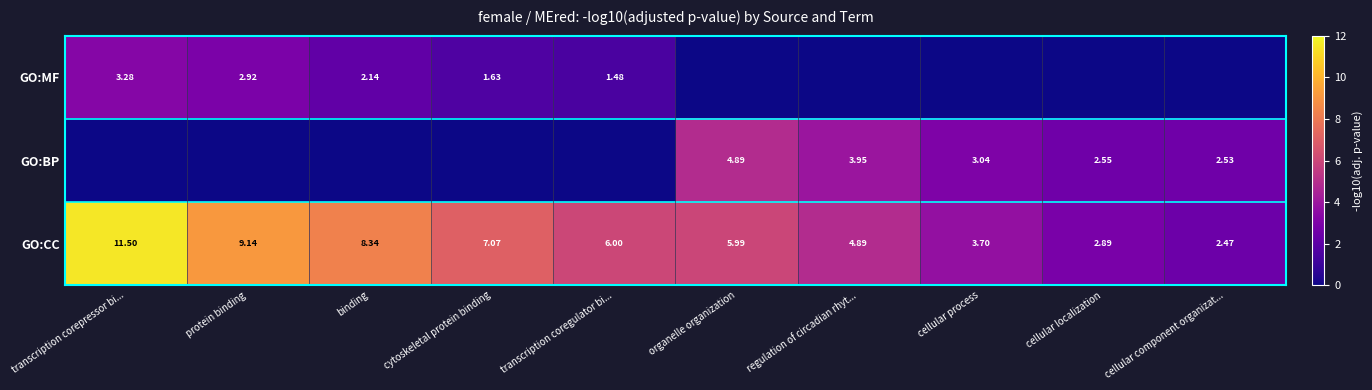

Where does the GO:CC series first go above 6?

transcription corepressor bi...